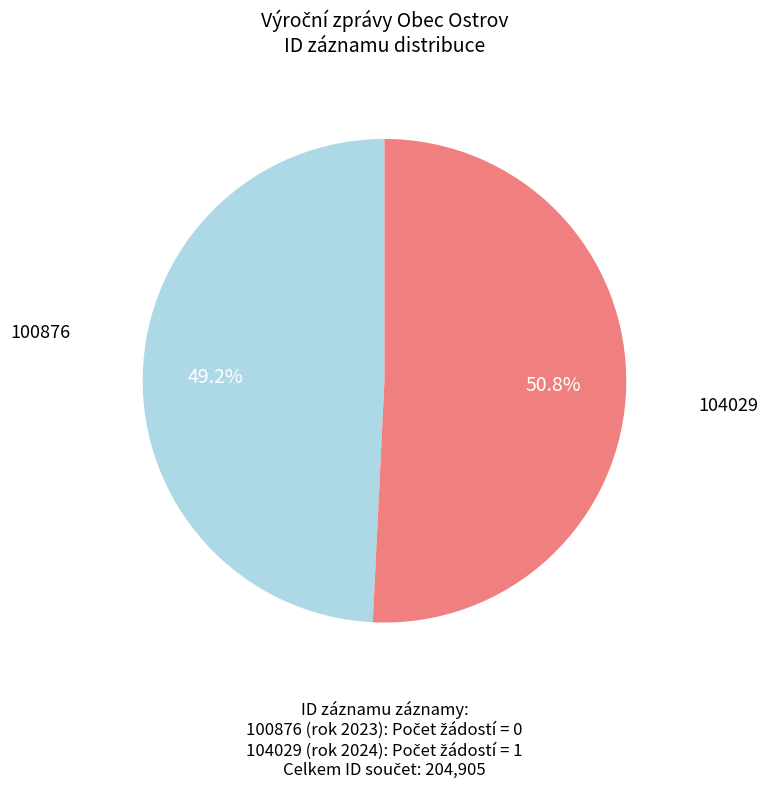

Is there a majority slice in this chart?

Yes